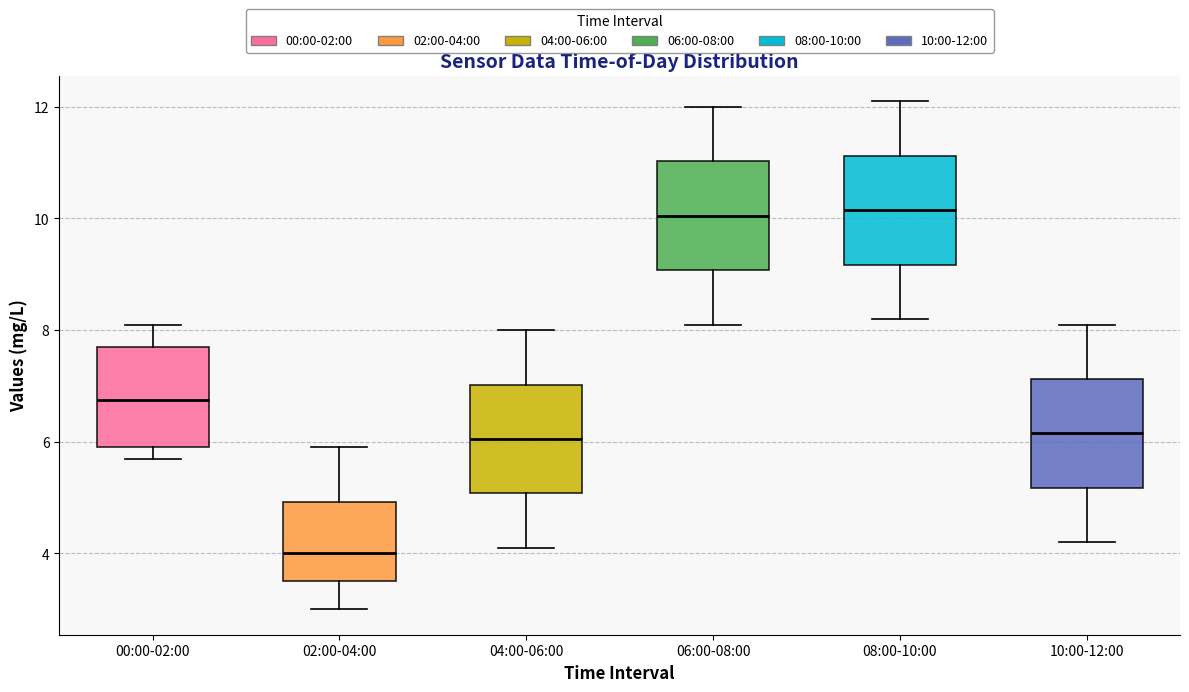

Reading left to right, read every box against the y-axis: the position of its median line, the range the box covers, and the ends of its whiskers. The values are not printed on the chart, so give them approximately, as read against the axis.

00:00-02:00: median 6.8, box 6.0 to 7.8, whiskers 5.8 to 8.2
02:00-04:00: median 4.0, box 3.6 to 5.0, whiskers 3.0 to 6.0
04:00-06:00: median 6.0, box 5.0 to 7.0, whiskers 4.2 to 8.0
06:00-08:00: median 10.0, box 9.0 to 11.0, whiskers 8.2 to 12.0
08:00-10:00: median 10.2, box 9.2 to 11.2, whiskers 8.2 to 12.2
10:00-12:00: median 6.2, box 5.2 to 7.2, whiskers 4.2 to 8.2